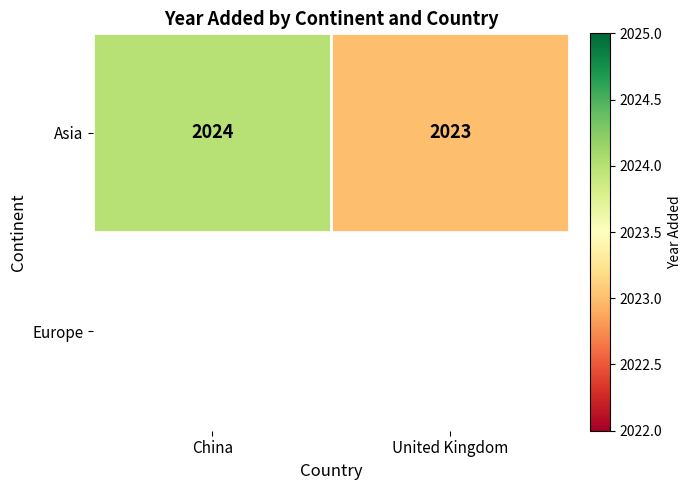

What is the maximum value shown in the chart?

2024.0